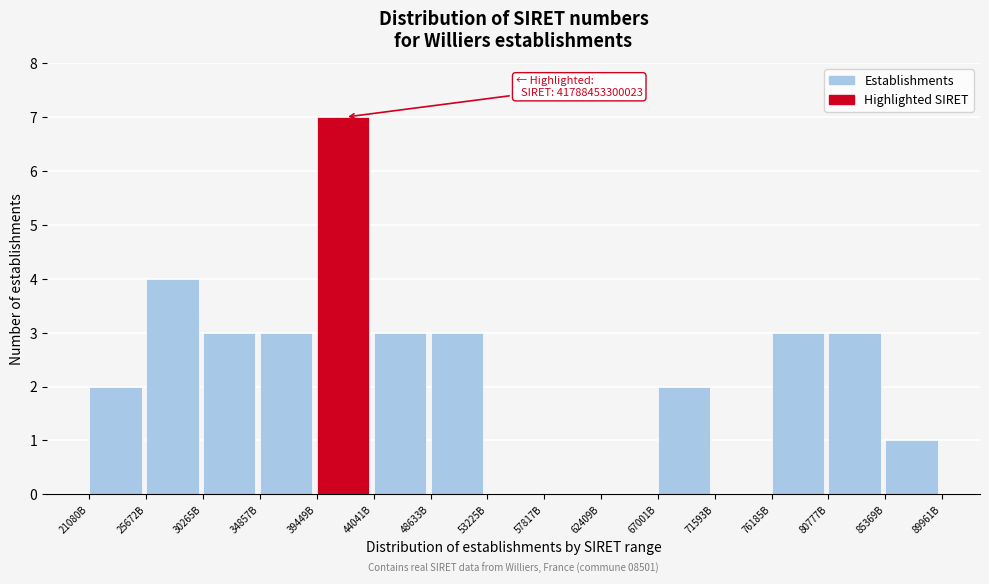

Reading left to right, list all the values displayed in this chart.

21080B=2	25672B=4	30265B=3	34857B=3	39449B=7	44041B=3	48633B=3	53225B=0	57817B=0	62409B=0	67001B=2	71593B=0	76185B=3	80777B=3	85369B=1